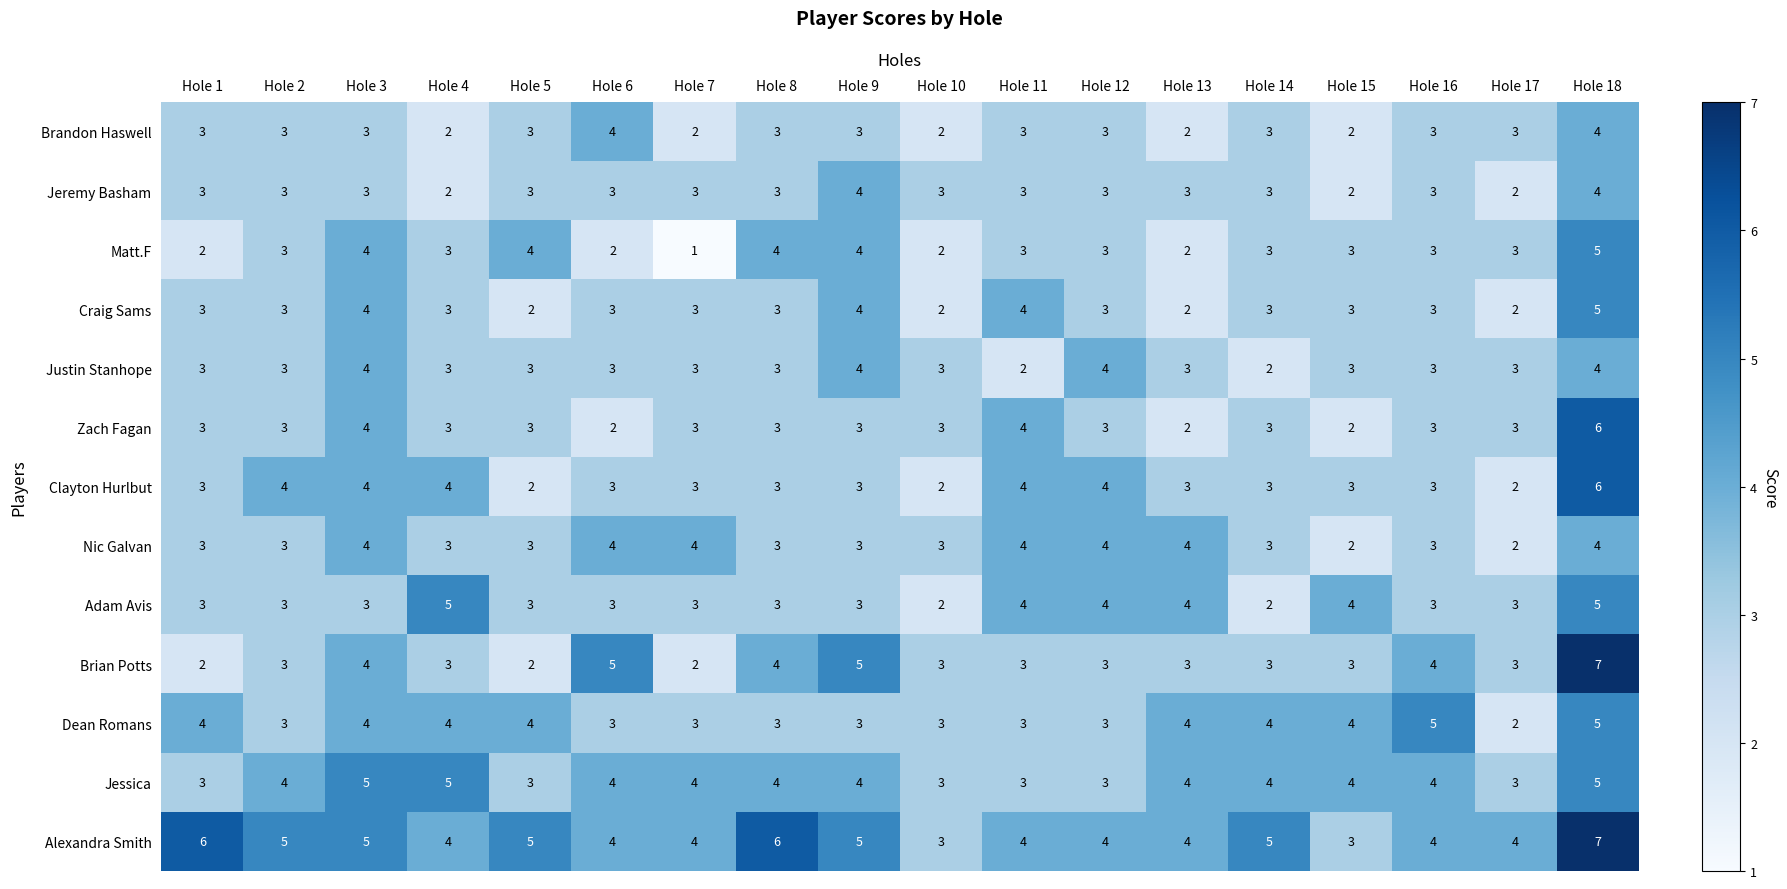

Which series has the widest spread of values?

Brian Potts